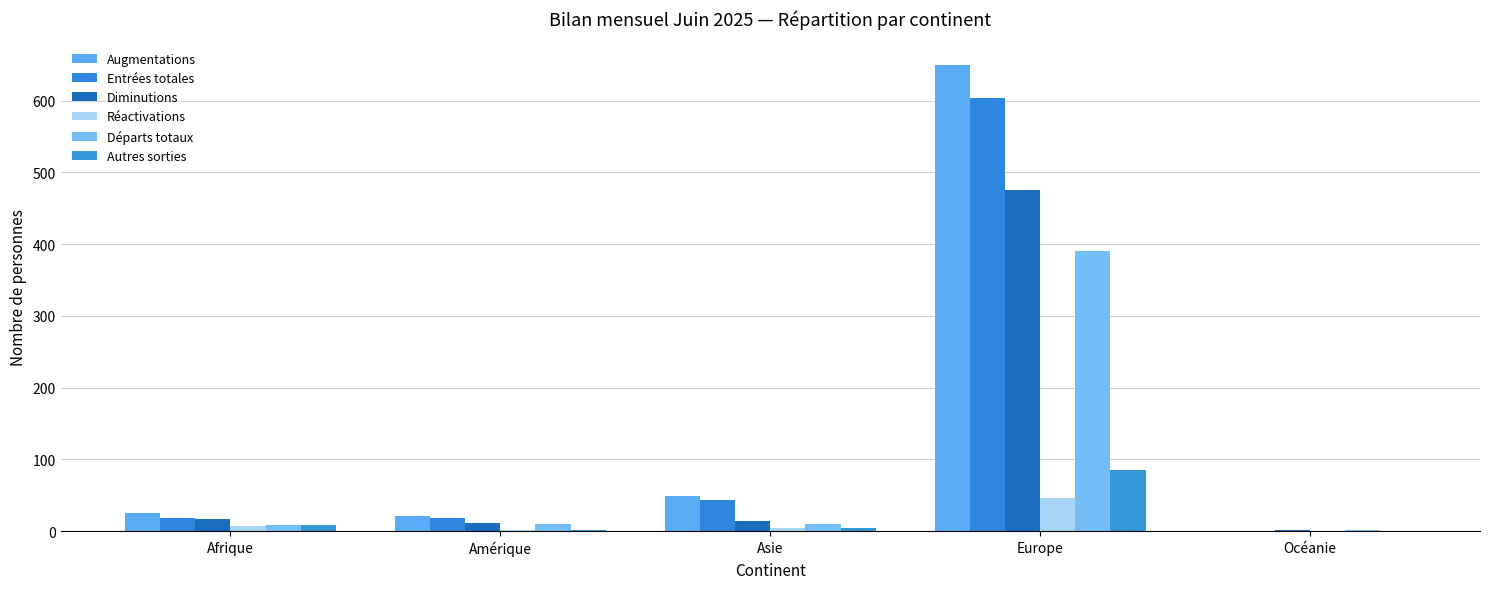

What is the highest value of the Autres sorties series?

85